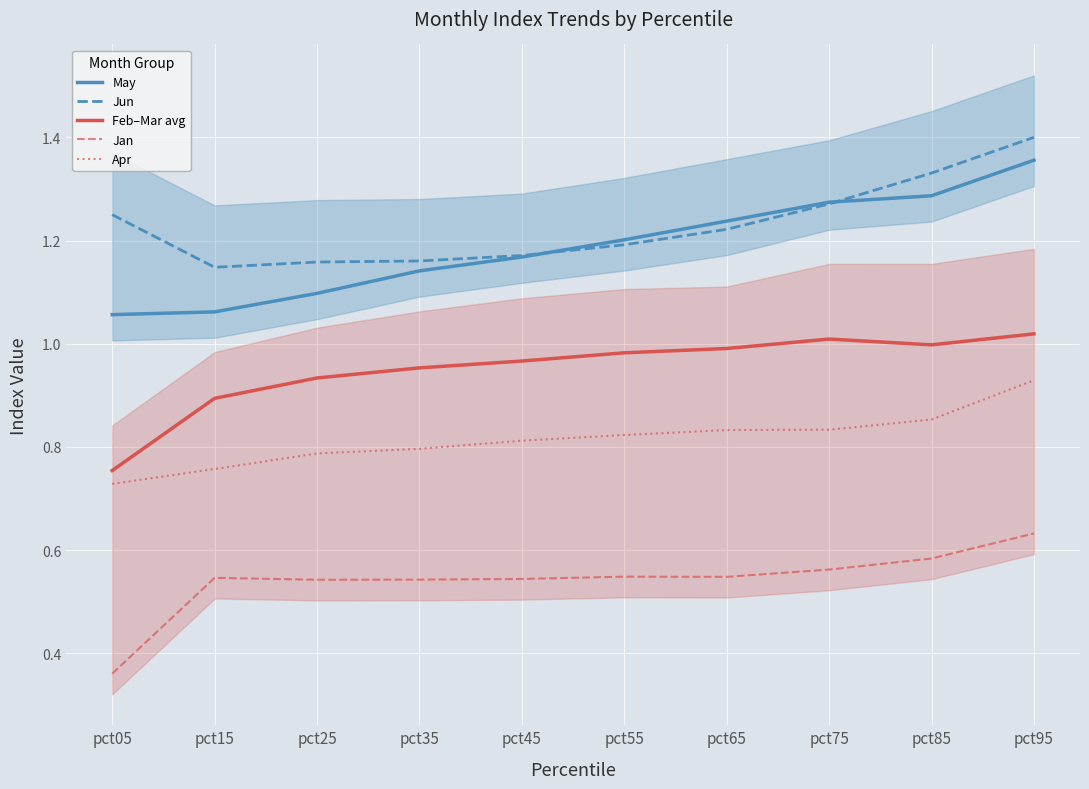

Reading left to right, extract all data points from this chart.

May: 1.1	1.1	1.1	1.1	1.2	1.2	1.2	1.3	1.3	1.4
Jun: 1.3	1.1	1.2	1.2	1.2	1.2	1.2	1.3	1.3	1.4
Feb–Mar avg: 0.8	0.9	0.9	1.0	1.0	1.0	1.0	1.0	1.0	1.0
Jan: 0.4	0.5	0.5	0.5	0.5	0.5	0.5	0.6	0.6	0.6
Apr: 0.7	0.8	0.8	0.8	0.8	0.8	0.8	0.8	0.9	0.9